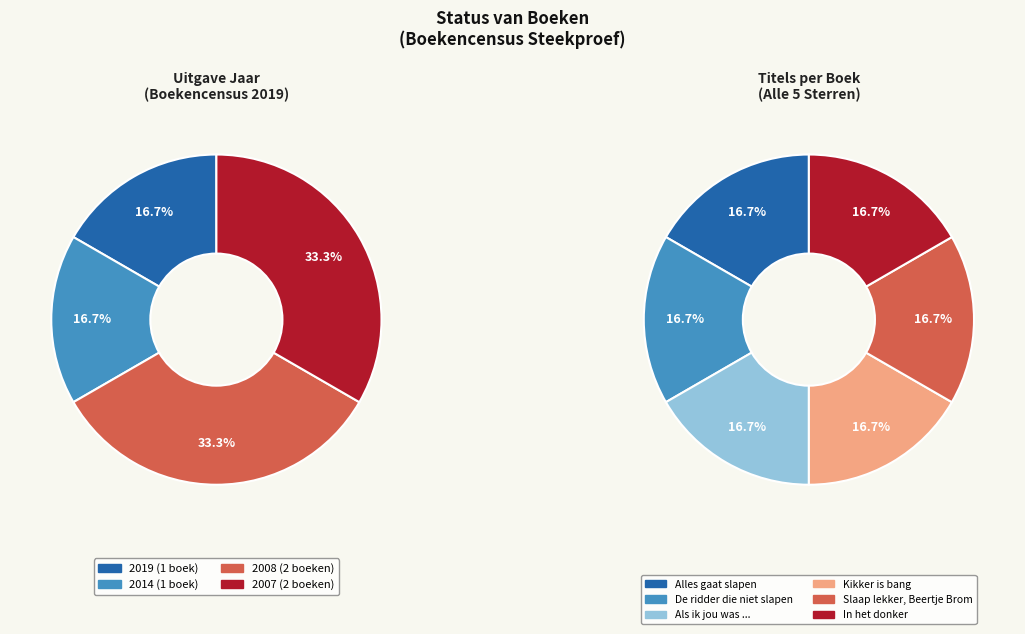

To the nearest percent, what percentage of the pie is Slaap lekker, Beertje Brom?

17%